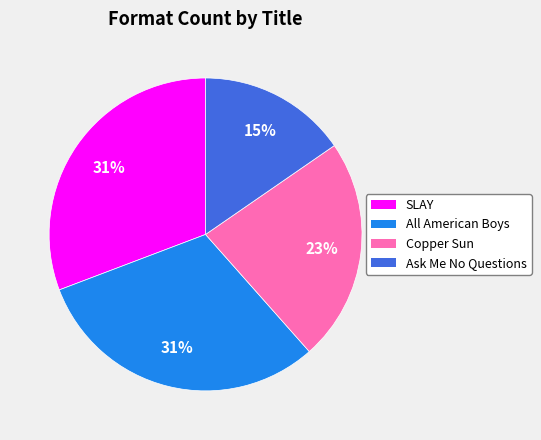

Do Copper Sun and All American Boys together represent more than half of the pie?

Yes